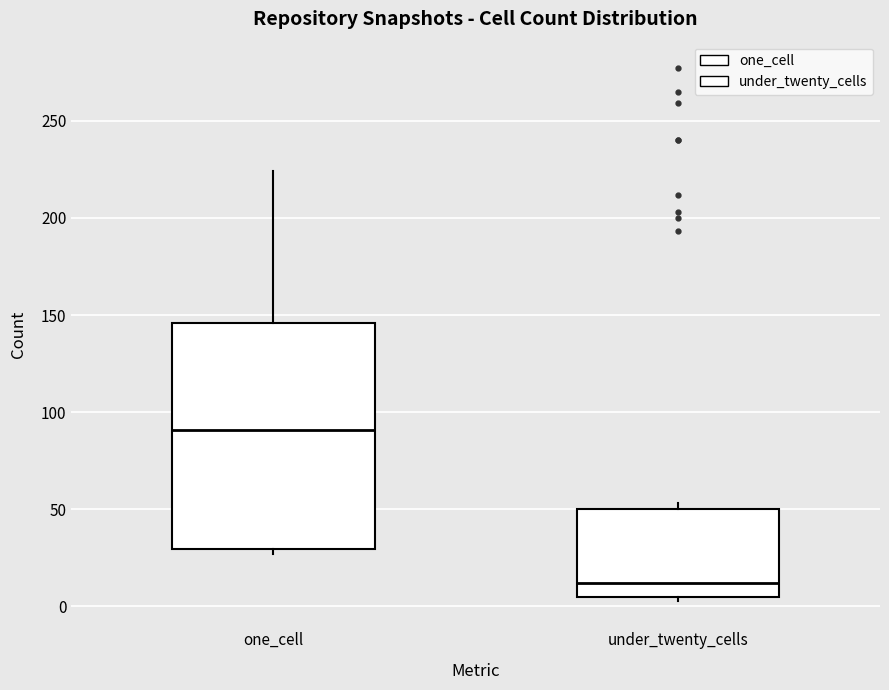

Where does the median line of the box for under_twenty_cells sit on the y-axis? The values are not printed on the chart, so give them approximately, as read against the axis.

10